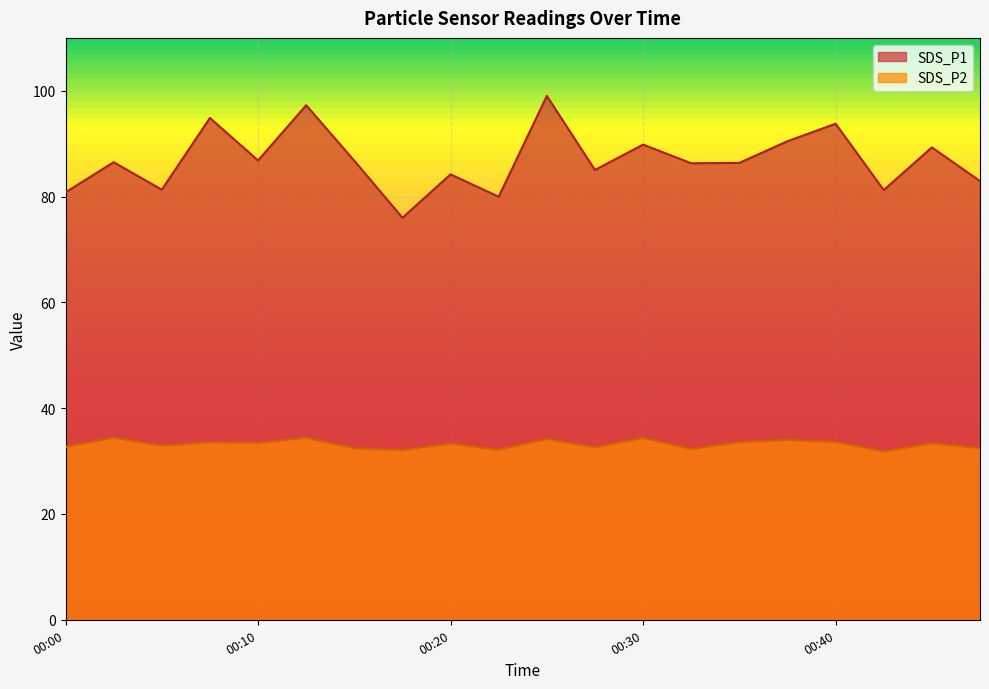

Is the value of SDS_P1 at 00:10 greater than the value of SDS_P2 at 00:35?

Yes